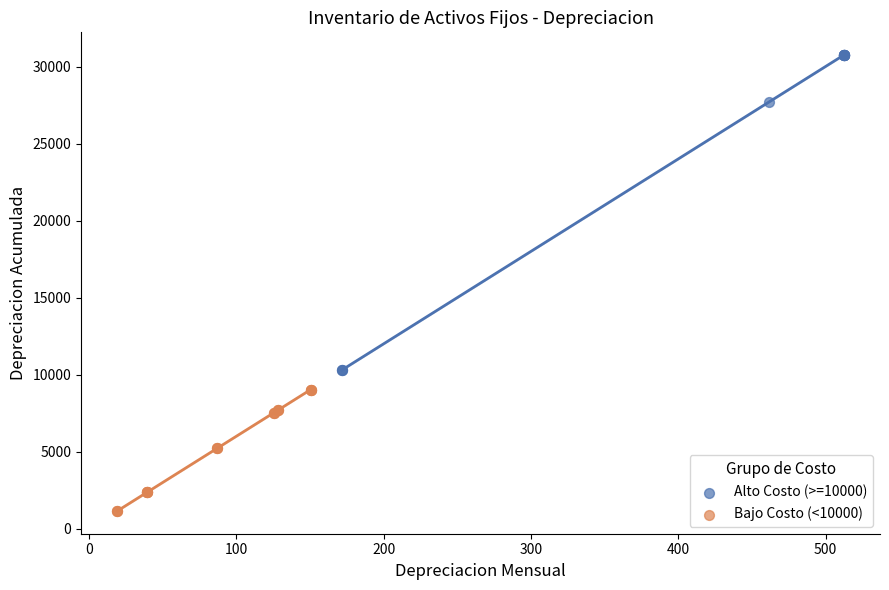

Which series reaches the minimum Y coordinate?

Bajo Costo (<10000)